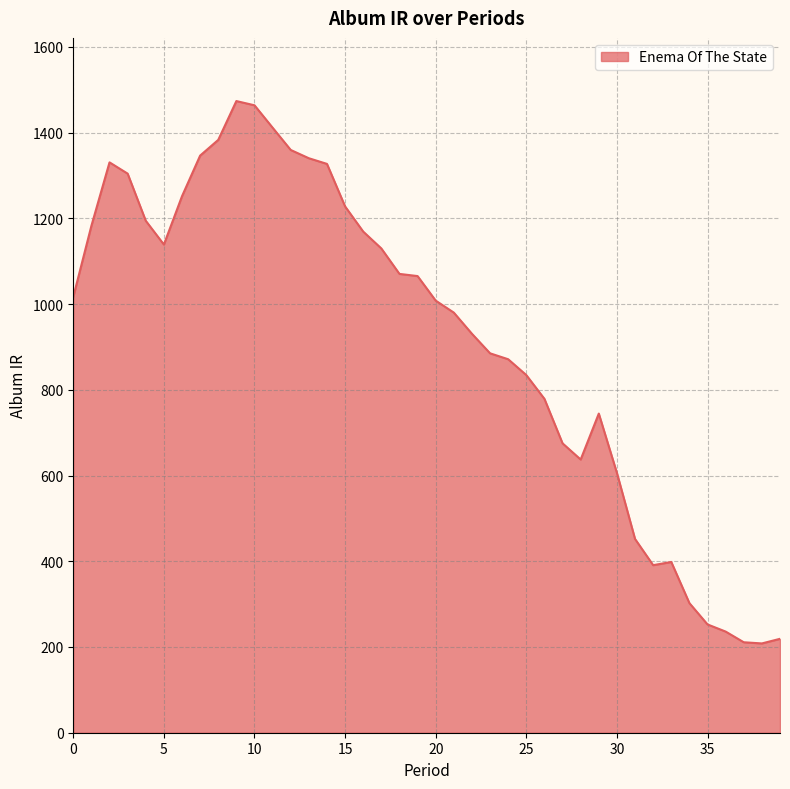

How many lines are shown in the chart?

1